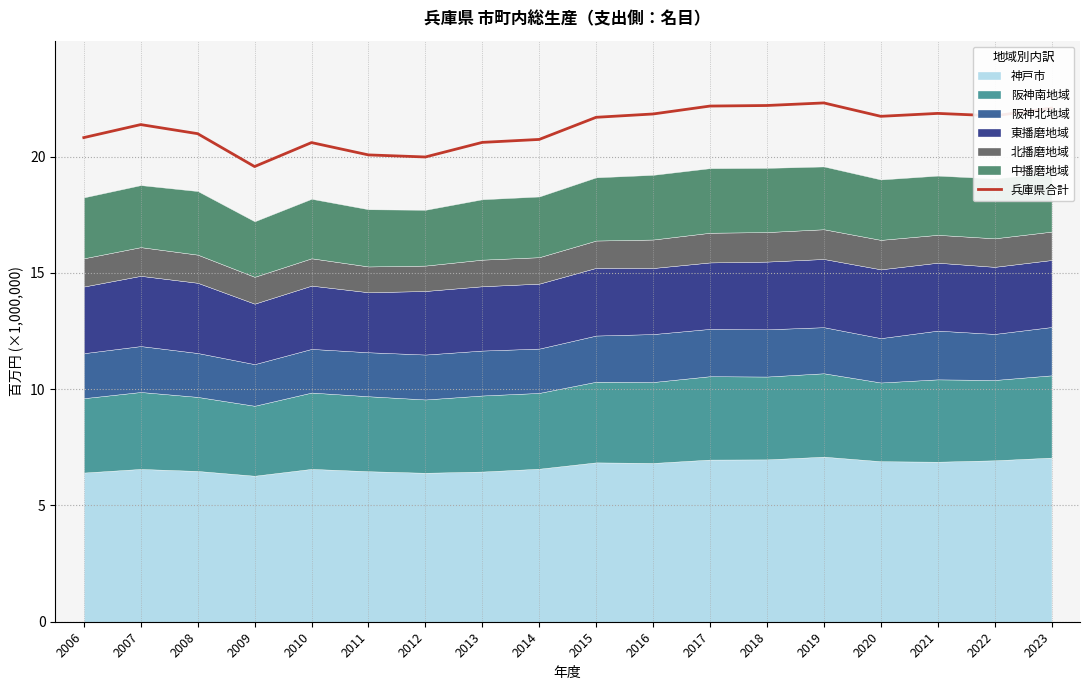

What is the difference between the values at 2022 and 2017?

419736